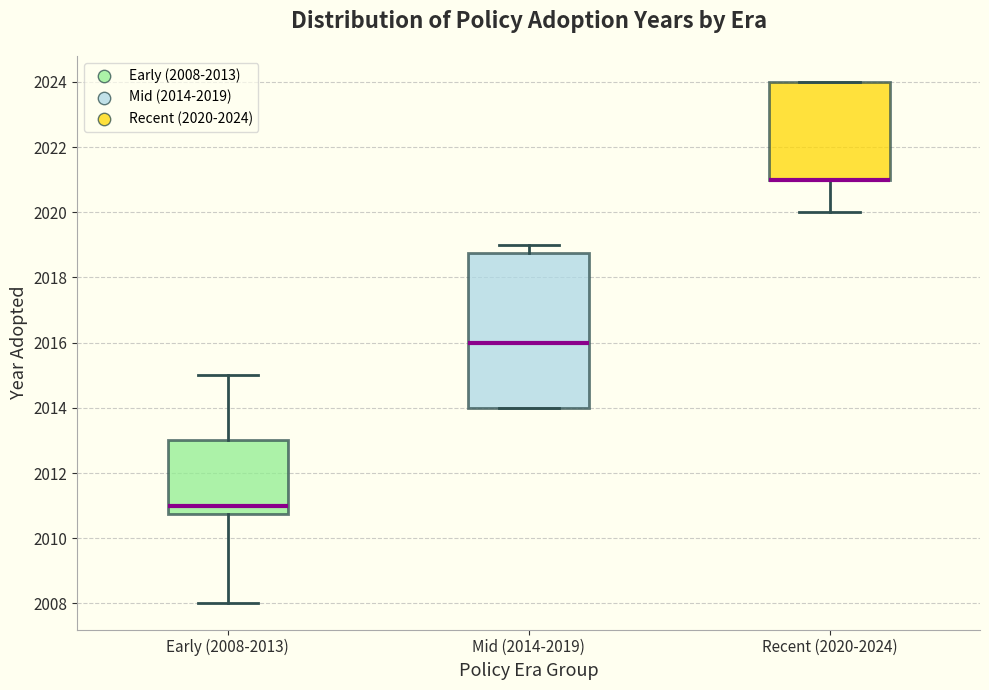

Reading left to right, read every box against the y-axis: the position of its median line, the range the box covers, and the ends of its whiskers. The values are not printed on the chart, so give them approximately, as read against the axis.

Early (2008-2013): median 2011.0, box 2010.8 to 2013.0, whiskers 2008.0 to 2015.0
Mid (2014-2019): median 2016.0, box 2014.0 to 2018.8, whiskers 2014.0 to 2019.0
Recent (2020-2024): median 2021.0 (drawn on the box's lower edge), box 2021.0 to 2024.0, whiskers 2020.0 to 2024.0